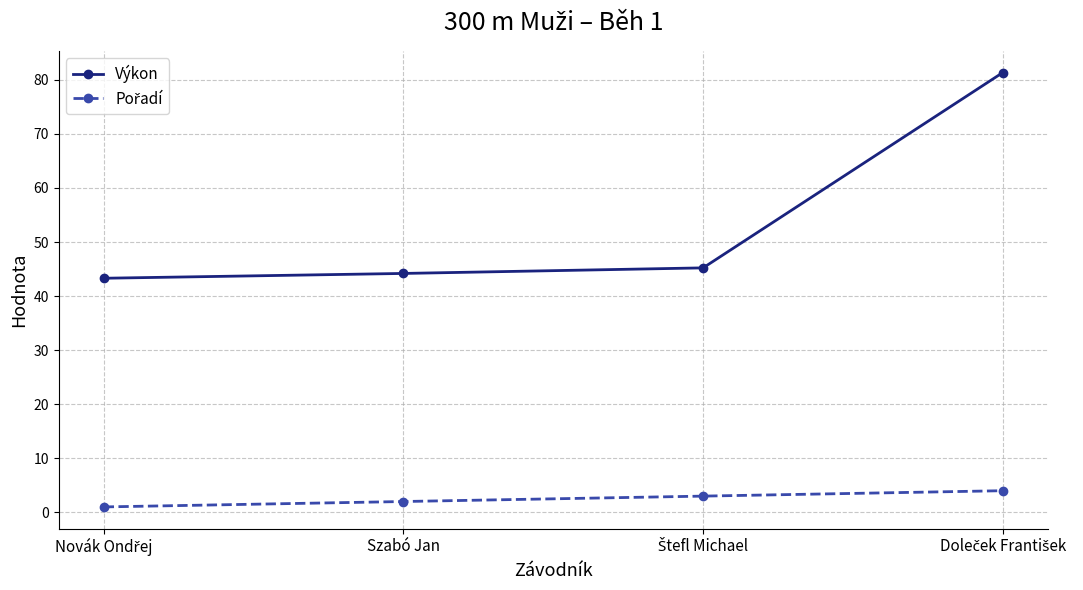

True or false: Výkon has more than 2 points higher than both neighbors.

False